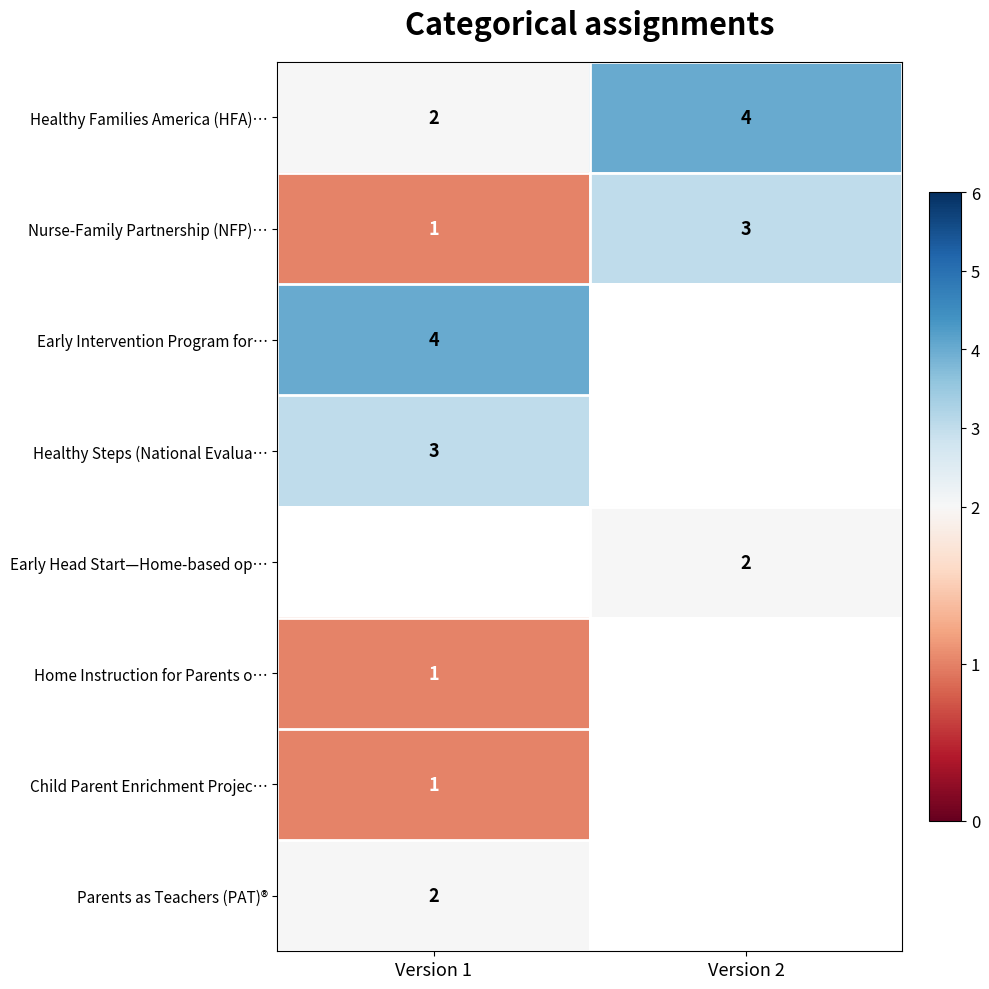

Rank the categories by Healthy Families America (HFA)… value from lowest to highest.

Version 1, Version 2